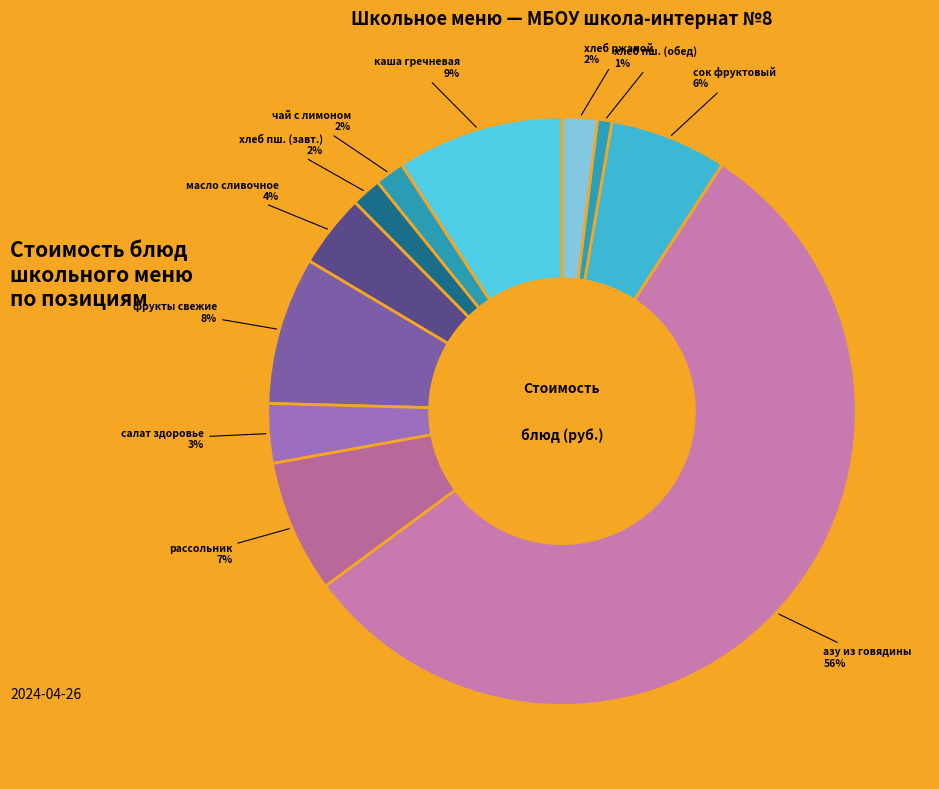

Does азу из говядины represent more than half of the total?

Yes